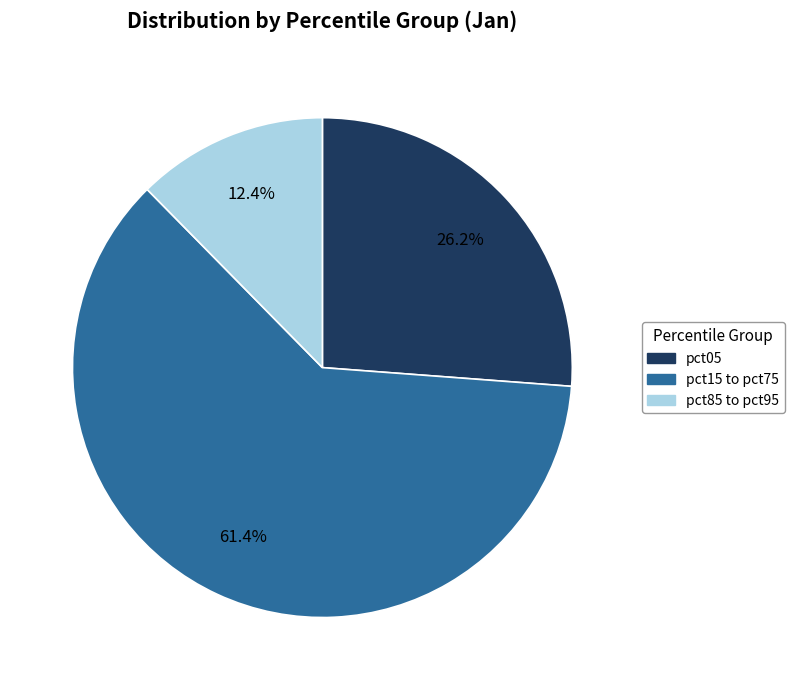

Is there any slice that represents more than half of the pie?

Yes